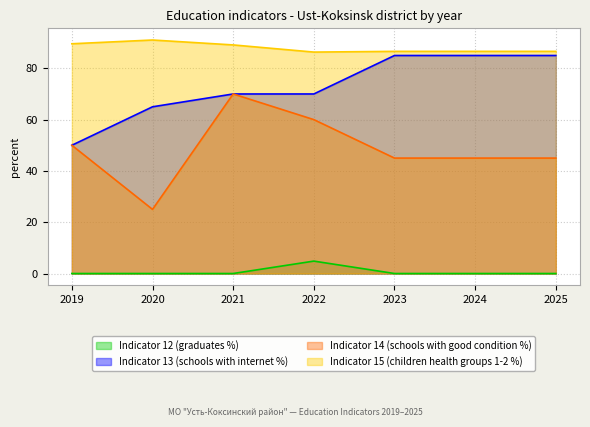

Reading right to left, extract all data points from this chart.

Indicator 12 (graduates %): 0.0	0.0	0.0	4.8	0.0	0.0	0.0
Indicator 13 (schools with internet %): 85.0	85.0	85.0	70.0	70.0	65.0	50.0
Indicator 14 (schools with good condition %): 45.0	45.0	45.0	60.0	70.0	25.0	50.0
Indicator 15 (children health groups 1-2 %): 86.6	86.6	86.6	86.3	89.1	91.0	89.6